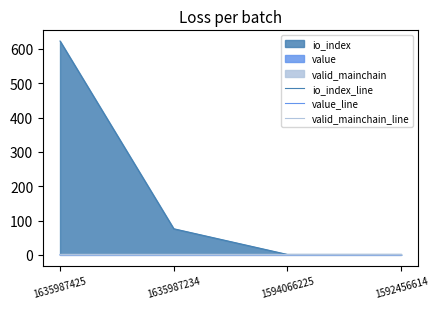

Rank the series at 1635987425 from highest to lowest value.

io_index_line, valid_mainchain_line, value_line